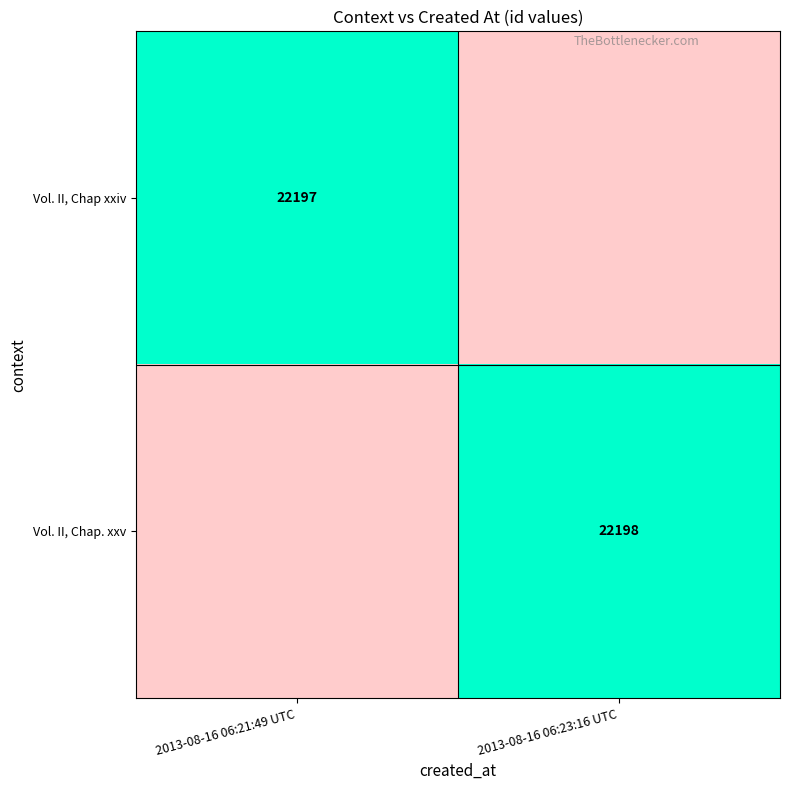

Is it true that Vol. II, Chap xxiv equals 22197 at 2013-08-16 06:21:49 UTC?

True